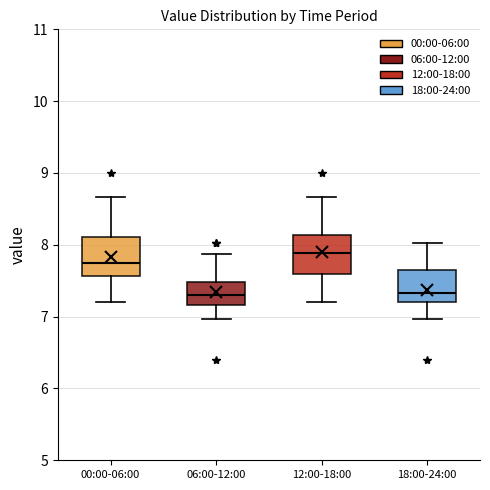

Reading left to right, read every box against the y-axis: the position of its median line, the range the box covers, and the ends of its whiskers. The values are not printed on the chart, so give them approximately, as read against the axis.

00:00-06:00: median 7.8, box 7.6 to 8.1, whiskers 7.2 to 8.7
06:00-12:00: median 7.3, box 7.2 to 7.5, whiskers 7.0 to 7.9
12:00-18:00: median 7.9, box 7.6 to 8.1, whiskers 7.2 to 8.7
18:00-24:00: median 7.3, box 7.2 to 7.6, whiskers 7.0 to 8.0